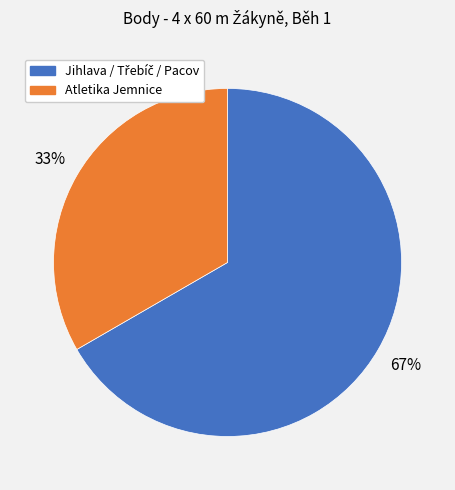

Is there a majority slice in this chart?

Yes